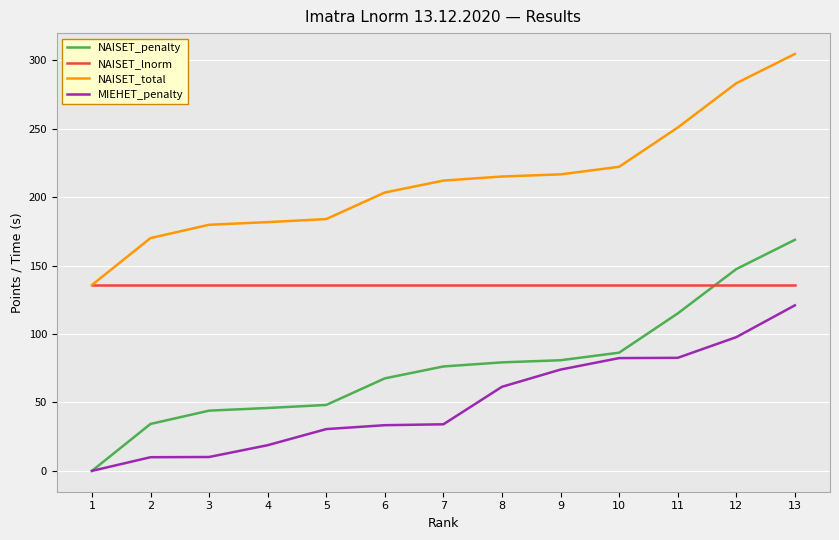

How many values in the MIEHET_penalty series are below 34?

6